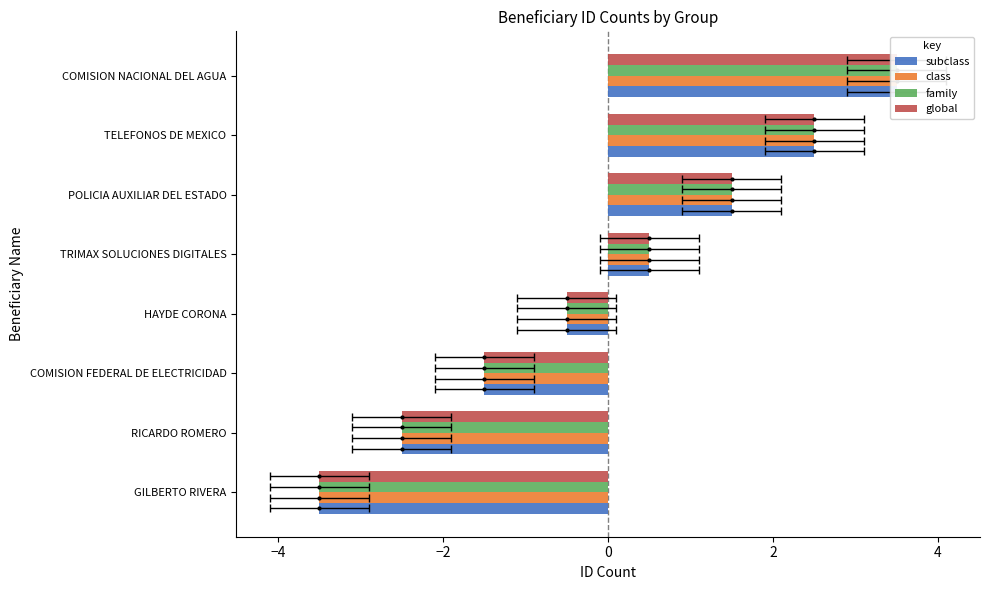

What is the lowest value of the global series?

-3.5